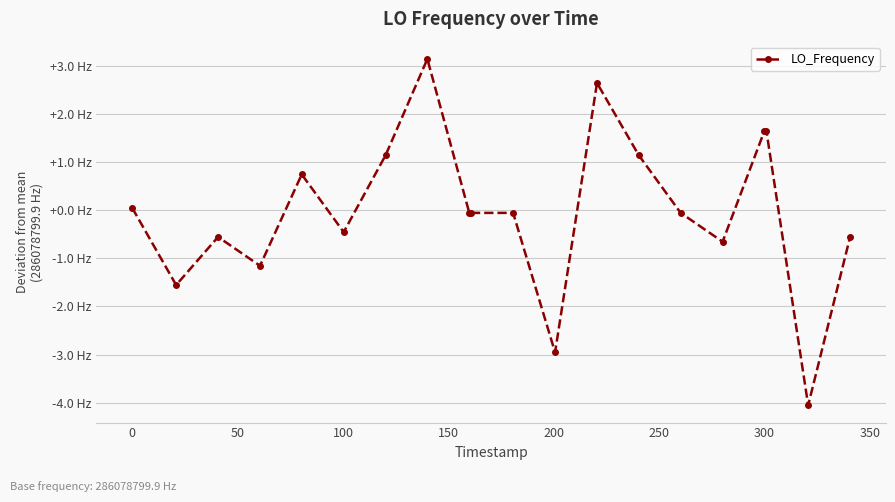

Does the chart have visible grid lines?

Yes